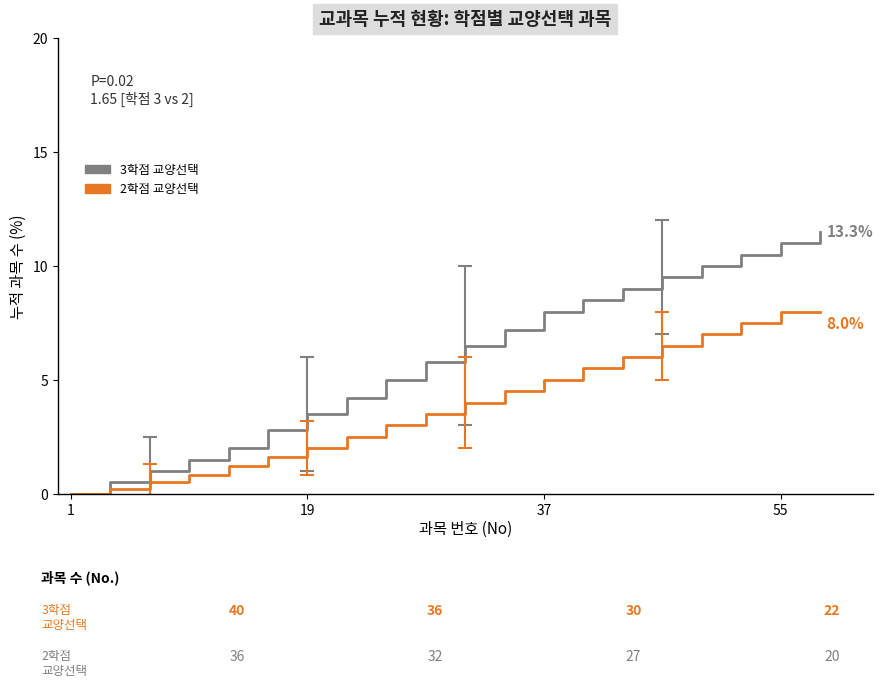

Which series has the widest spread of values?

3학점 교양선택